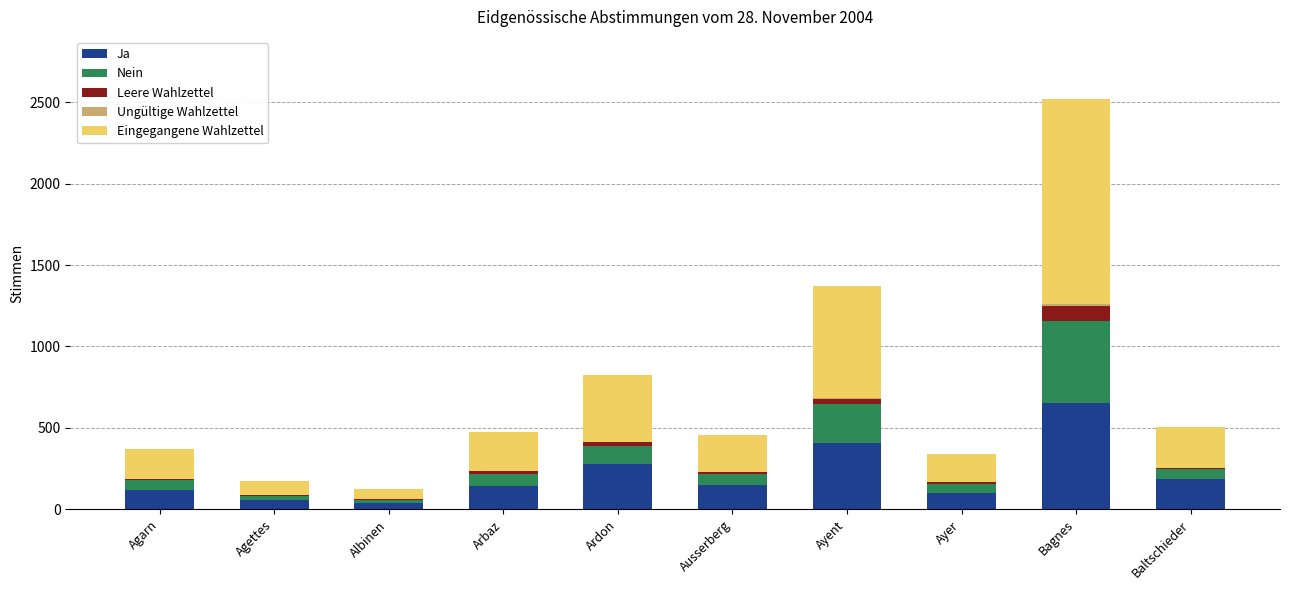

At which category is the sum across all series the highest?

Bagnes